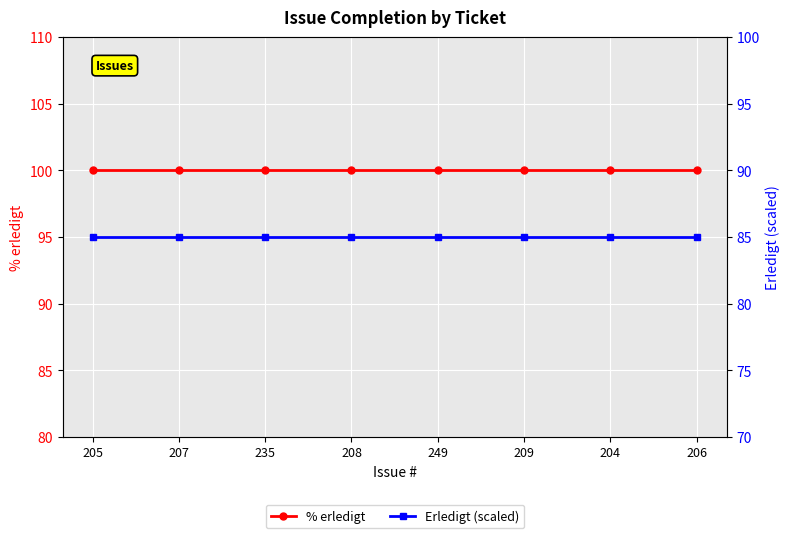

At which category is the sum across all series the highest?

205